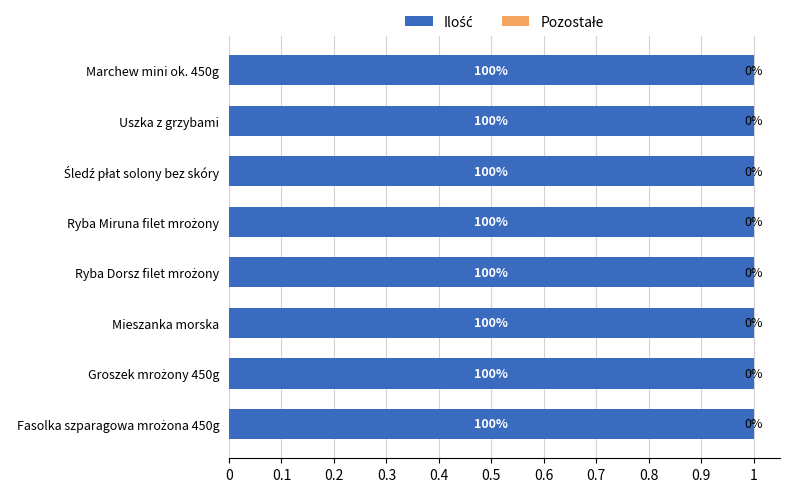

At which label does Quantity reach its minimum?

Mieszanka morska